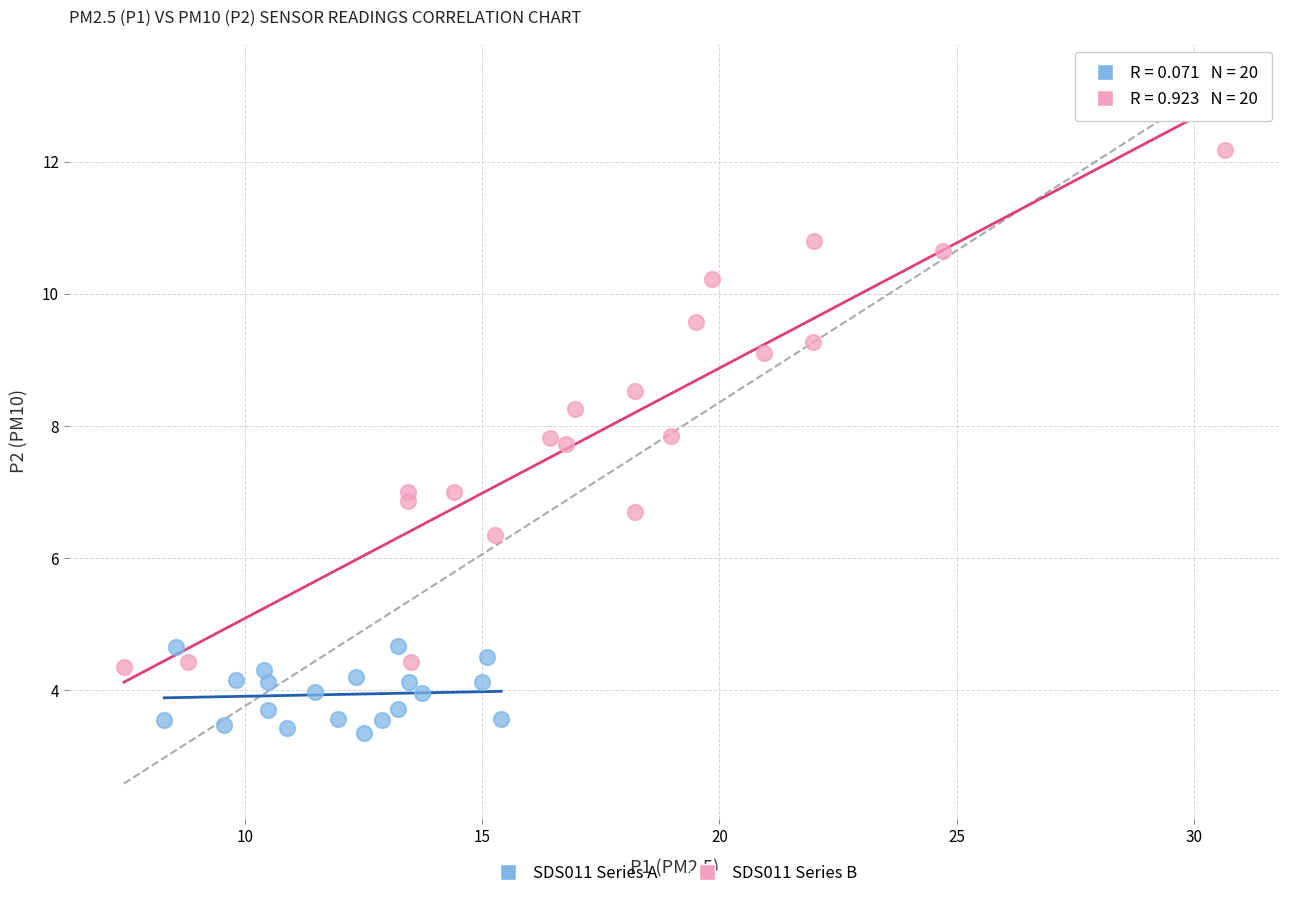

What are all the series names shown in the legend?

SDS011 Series A, SDS011 Series B